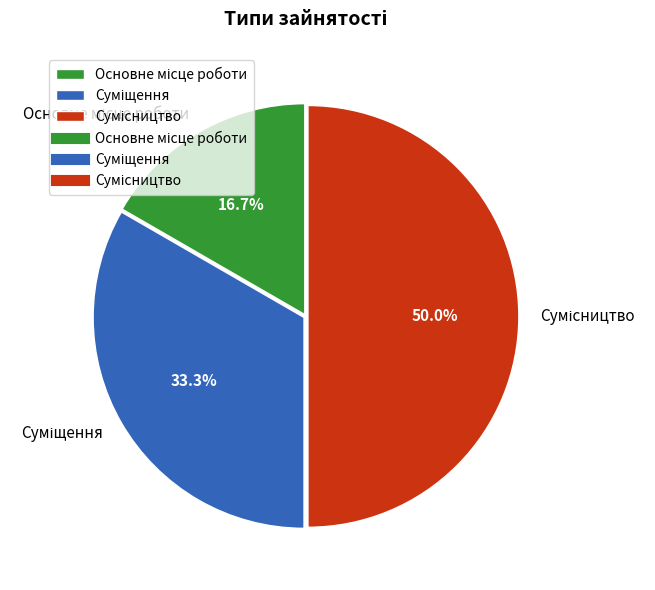

To the nearest percent, what percentage of the pie is Основне місце роботи?

17%